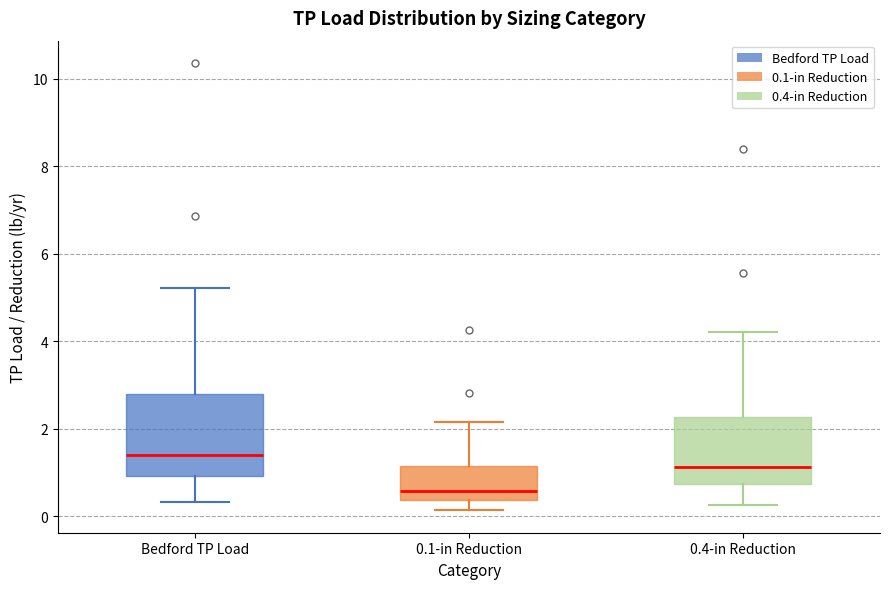

Which box's median line is the highest?

Bedford TP Load